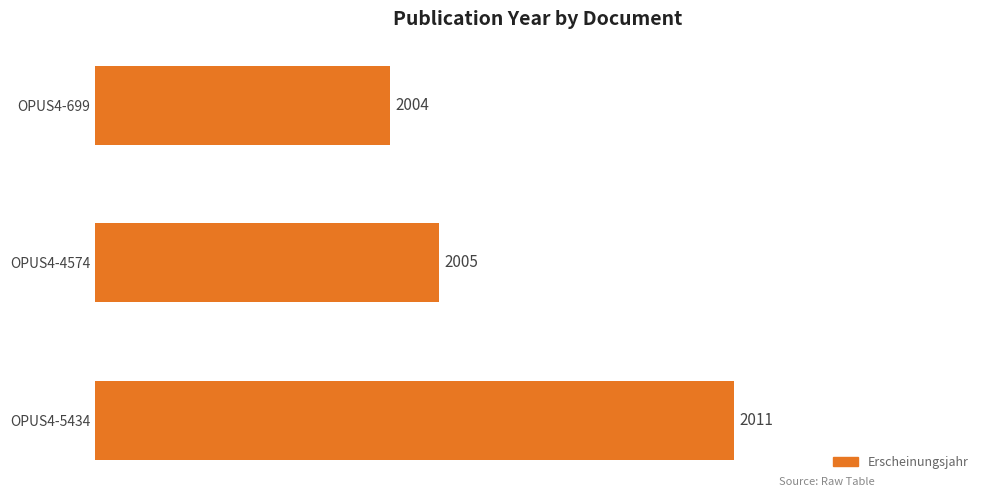

What is the smallest value displayed?

2004